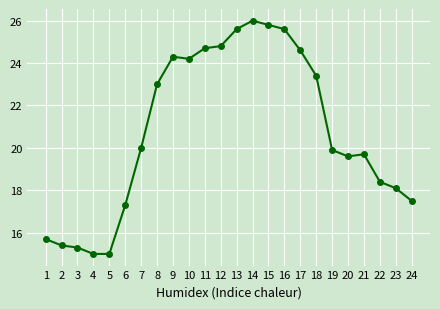

True or false: the data shows 31.6 at 18.

False